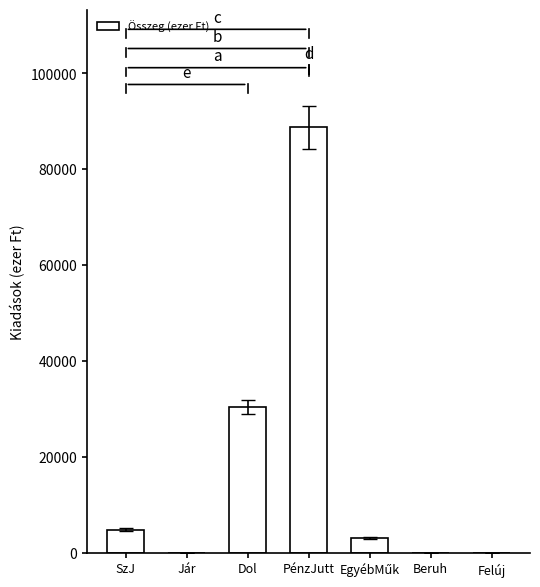

Reading right to left, what are all the values shown in this chart?

0	0	3200	88767	30426	0	4900